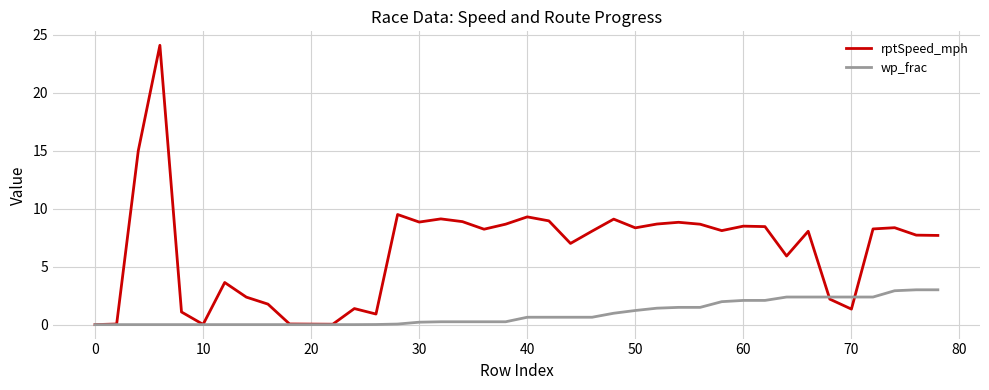

Which series has the largest total across all categories?

rptSpeed_mph